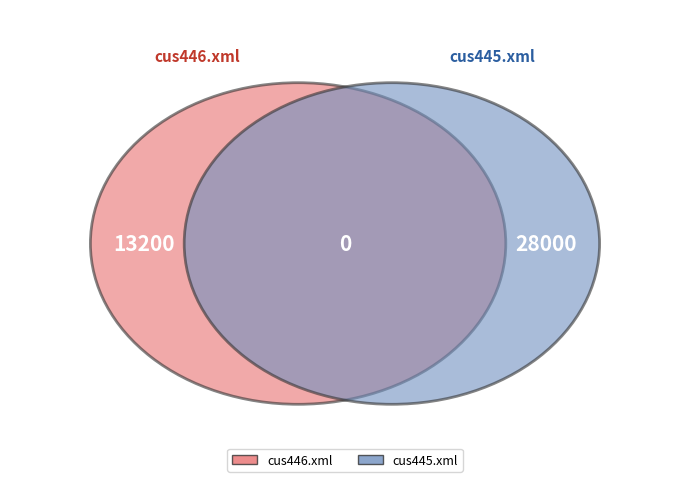

To the nearest percent, what portion does cus446.xml represent?

32%